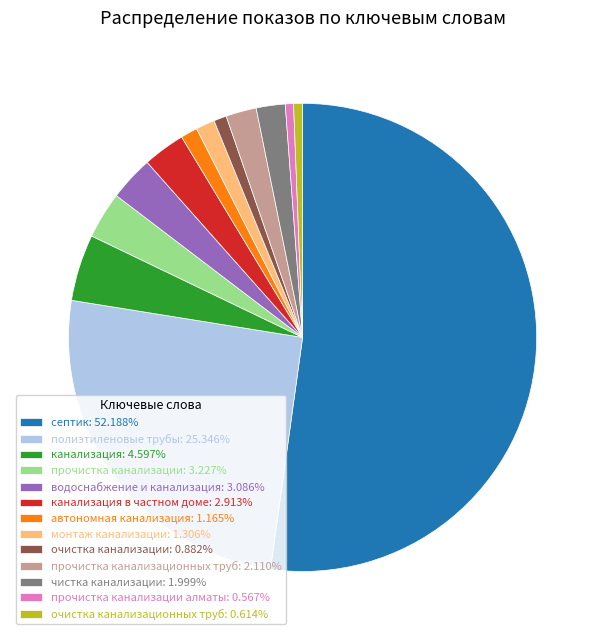

Approximately how many times larger is the value at чистка канализации: 1.999% compared to канализация в частном доме: 2.913%?

0.7